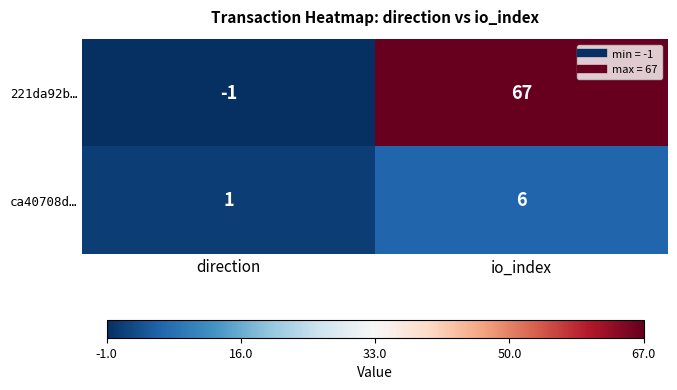

Between direction and io_index, which series saw the biggest shift?

221da92b…